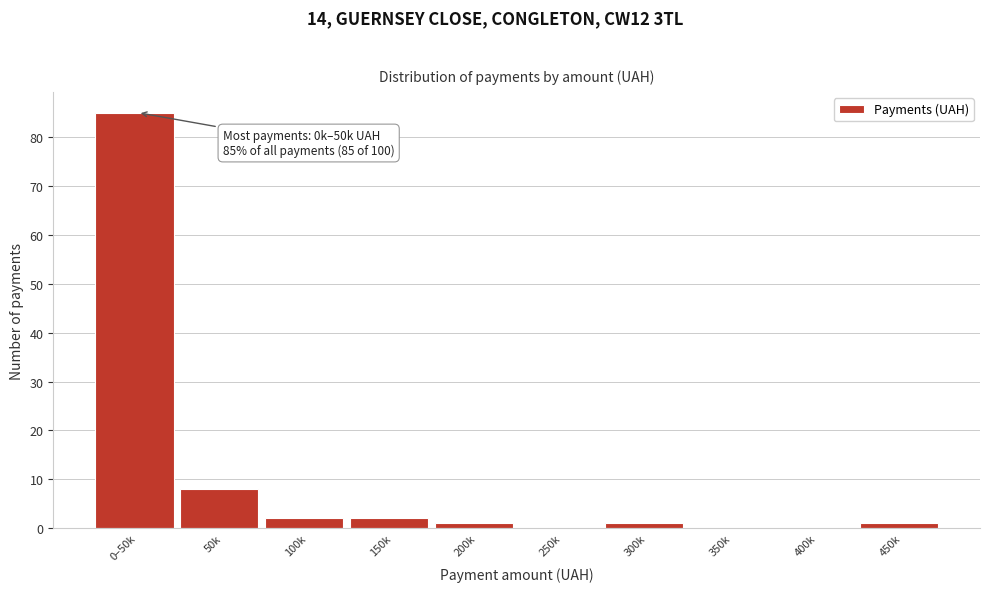

Reading left to right, list all the values displayed in this chart.

0–50k=85	50k=8	100k=2	150k=2	200k=1	250k=0	300k=1	350k=0	400k=0	450k=1